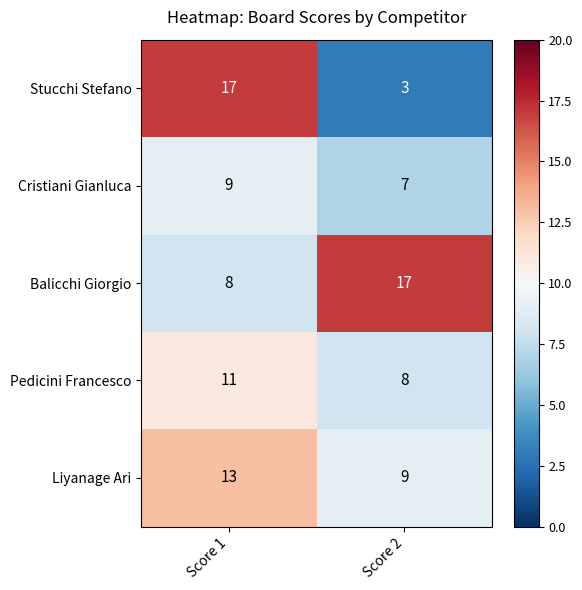

What is the sum of all Liyanage Ari values?

22